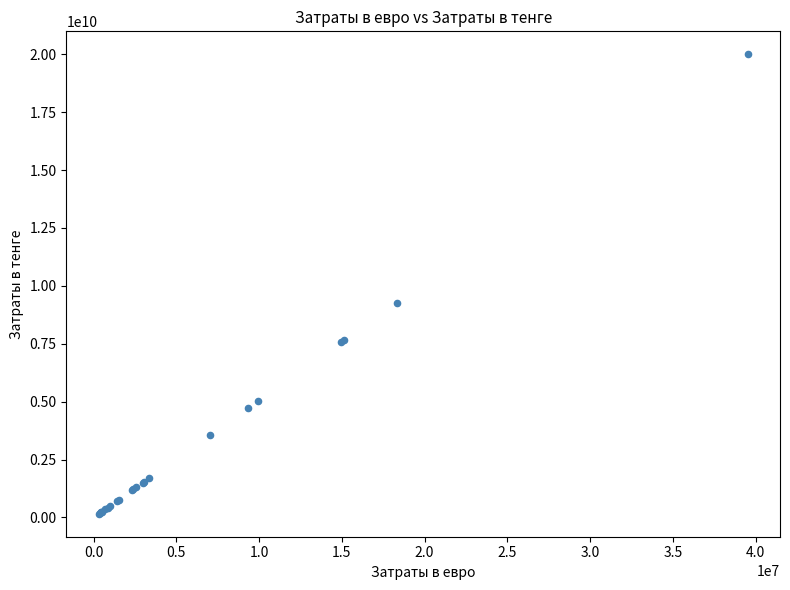

What Y value in the scatter plot is closest to 10080447400?

9273000000.0